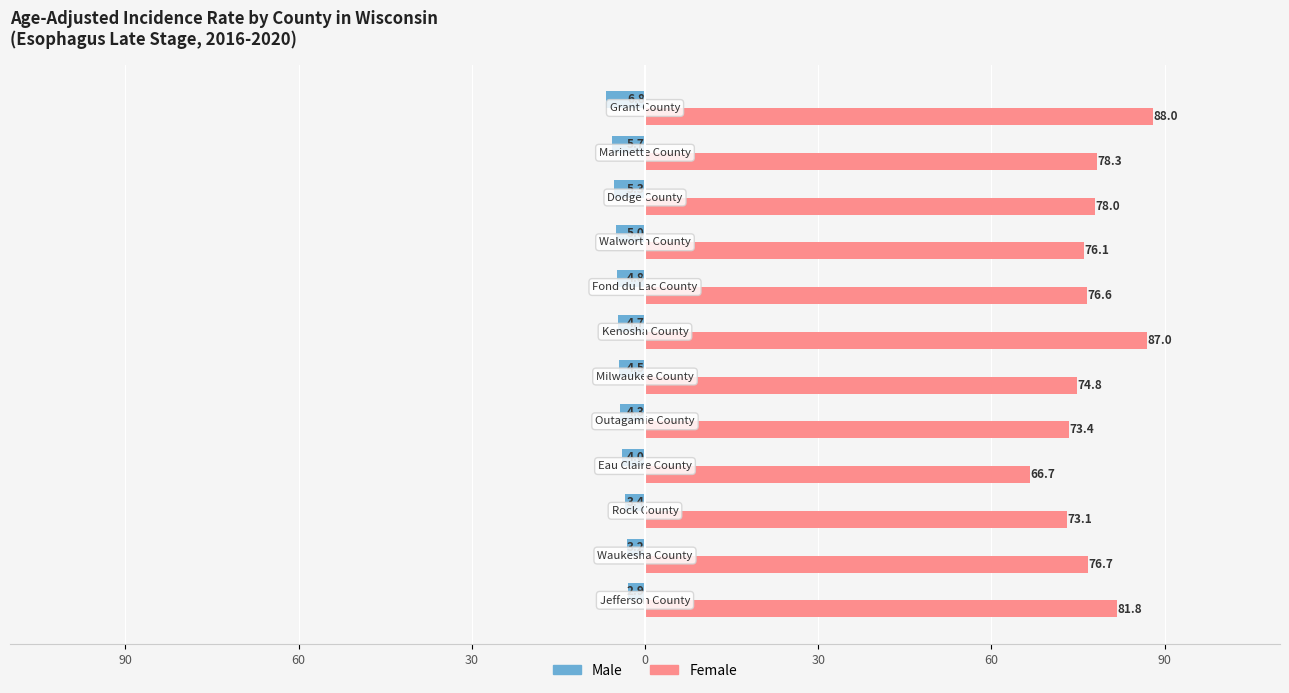

What are all the series names shown in the legend?

Male, Female